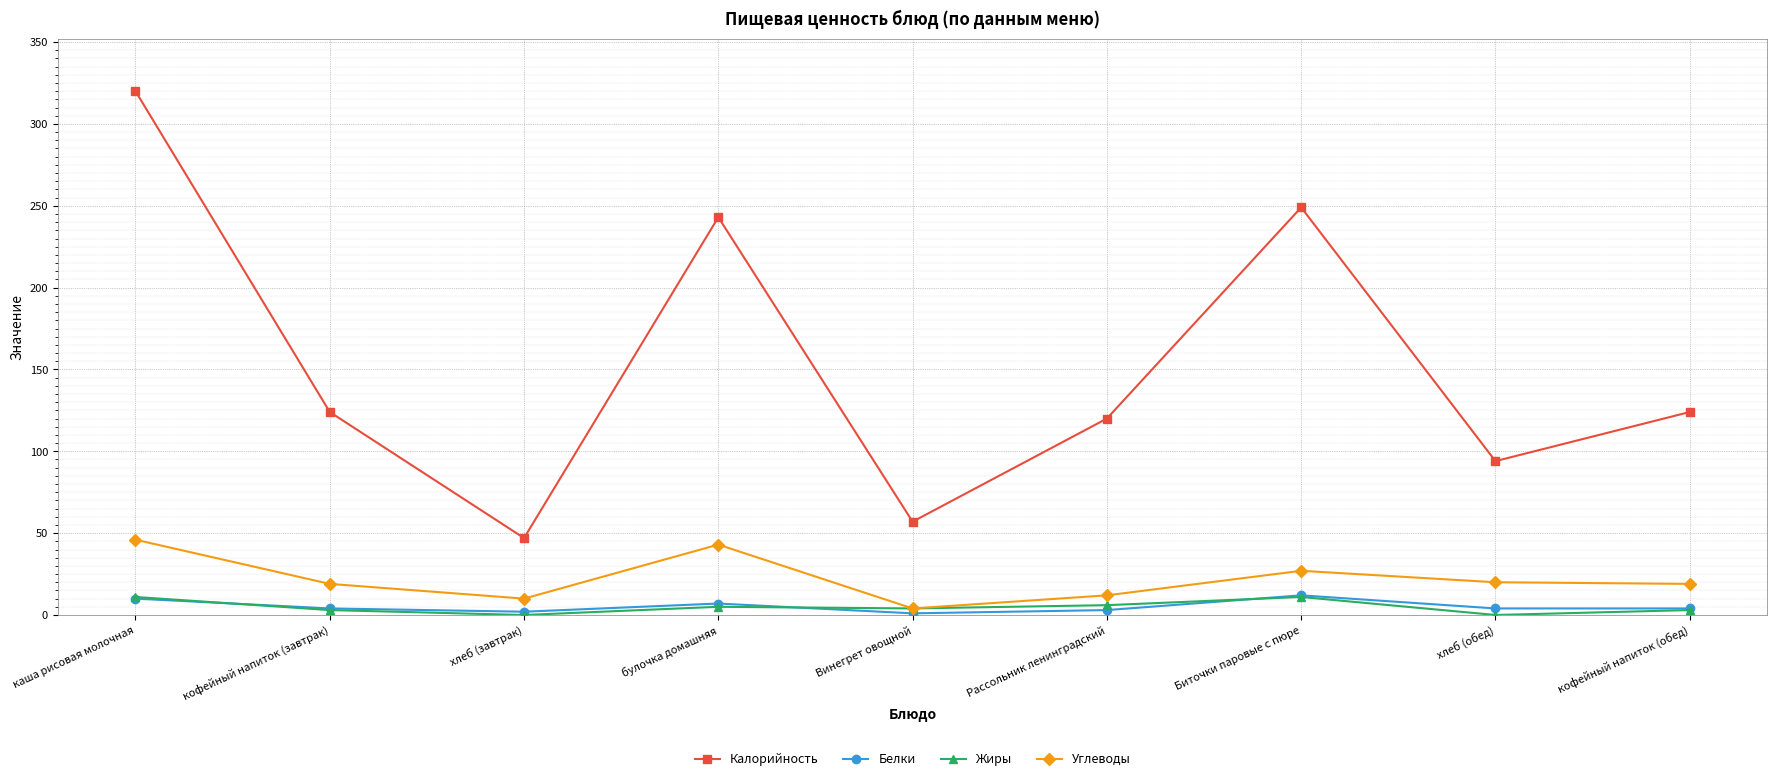

Is the value of Калорийность at Рассольник ленинградский greater than the value of Углеводы at хлеб (обед)?

Yes